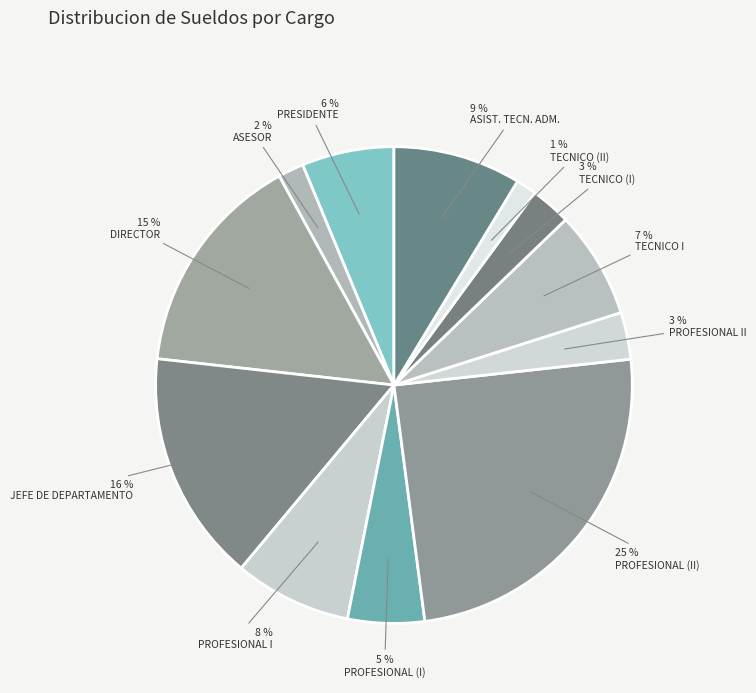

Is there any slice that represents more than half of the pie?

No